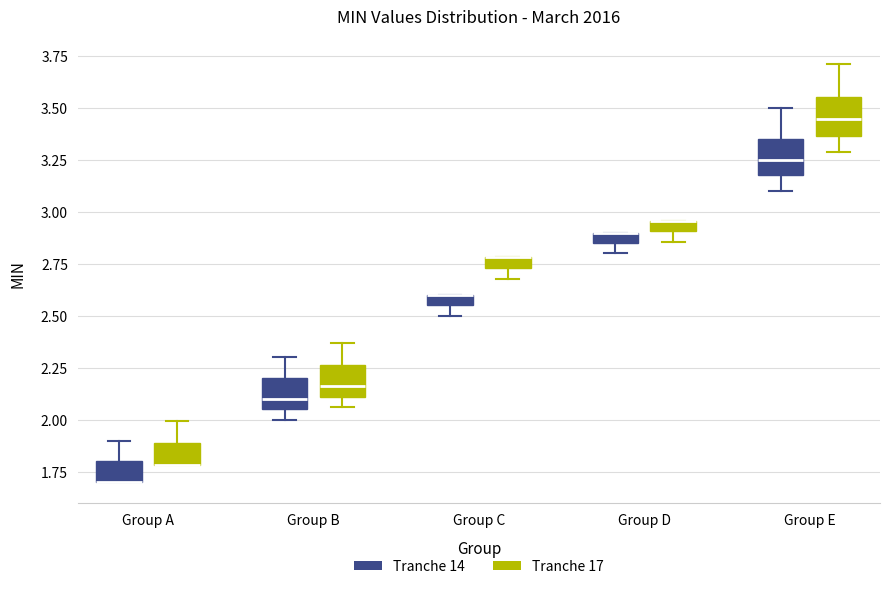

Where is the upper edge of the box for Group D (Tranche 17) on the y-axis? The values are not printed on the chart, so give them approximately, as read against the axis.

2.95